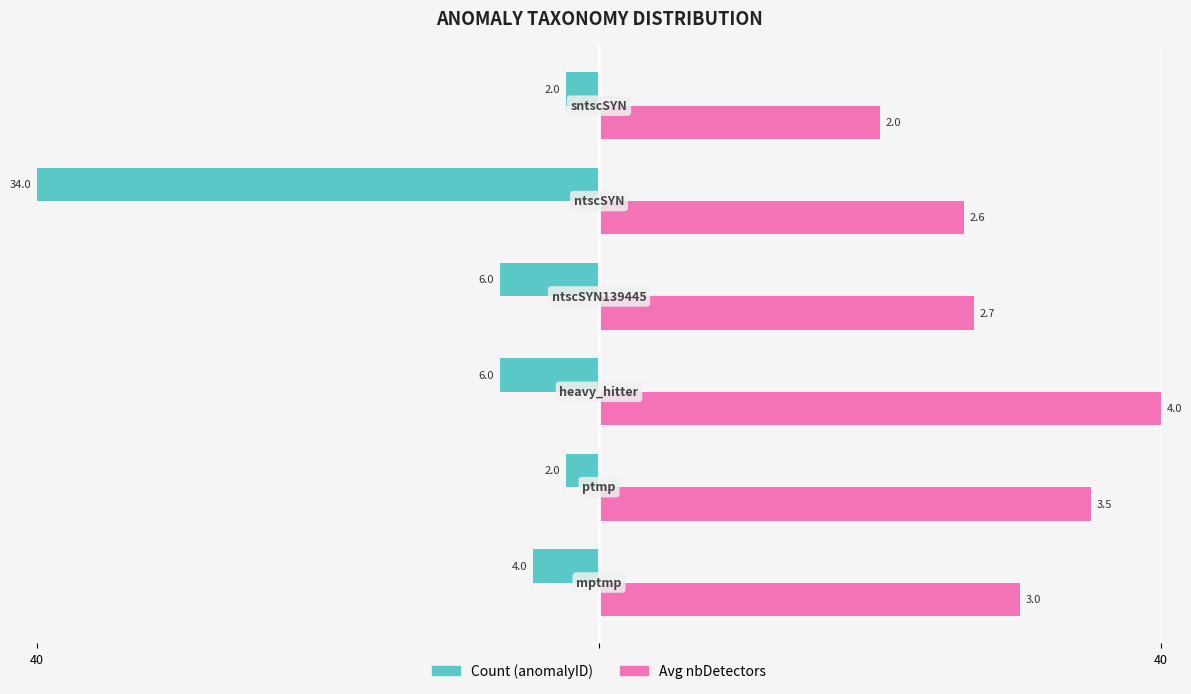

What are all the series names shown in the legend?

Count (anomalyID), Avg nbDetectors